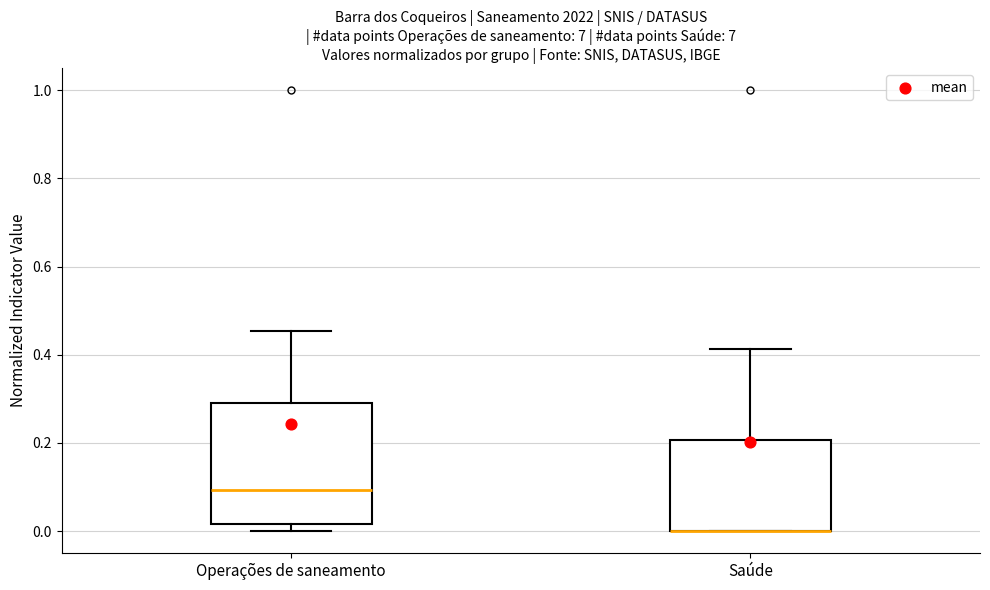

Where is the lower edge of the box for Saúde on the y-axis? The values are not printed on the chart, so give them approximately, as read against the axis.

0.00